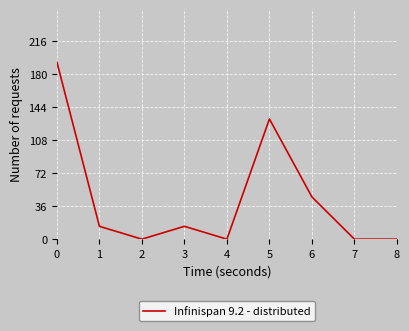

True or false: the data shows 0 at 8.

True